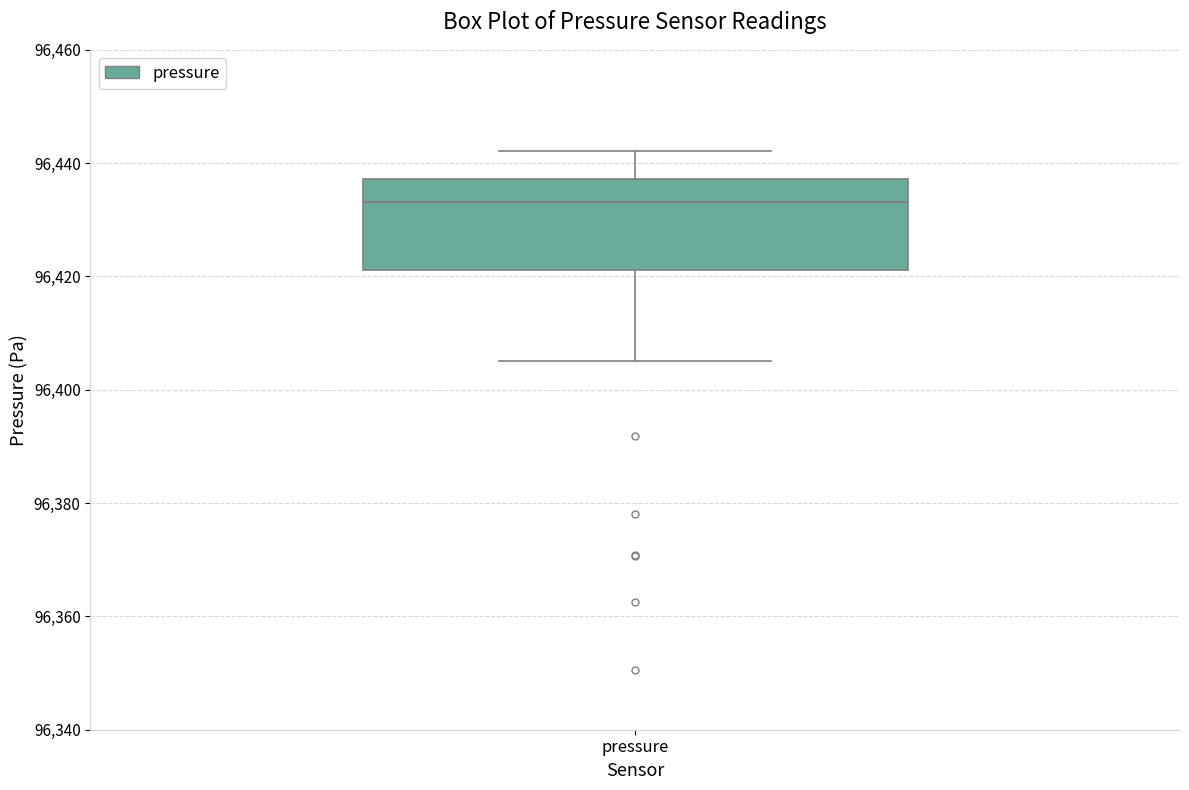

Where is the lower edge of the box for pressure on the y-axis? The values are not printed on the chart, so give them approximately, as read against the axis.

96422